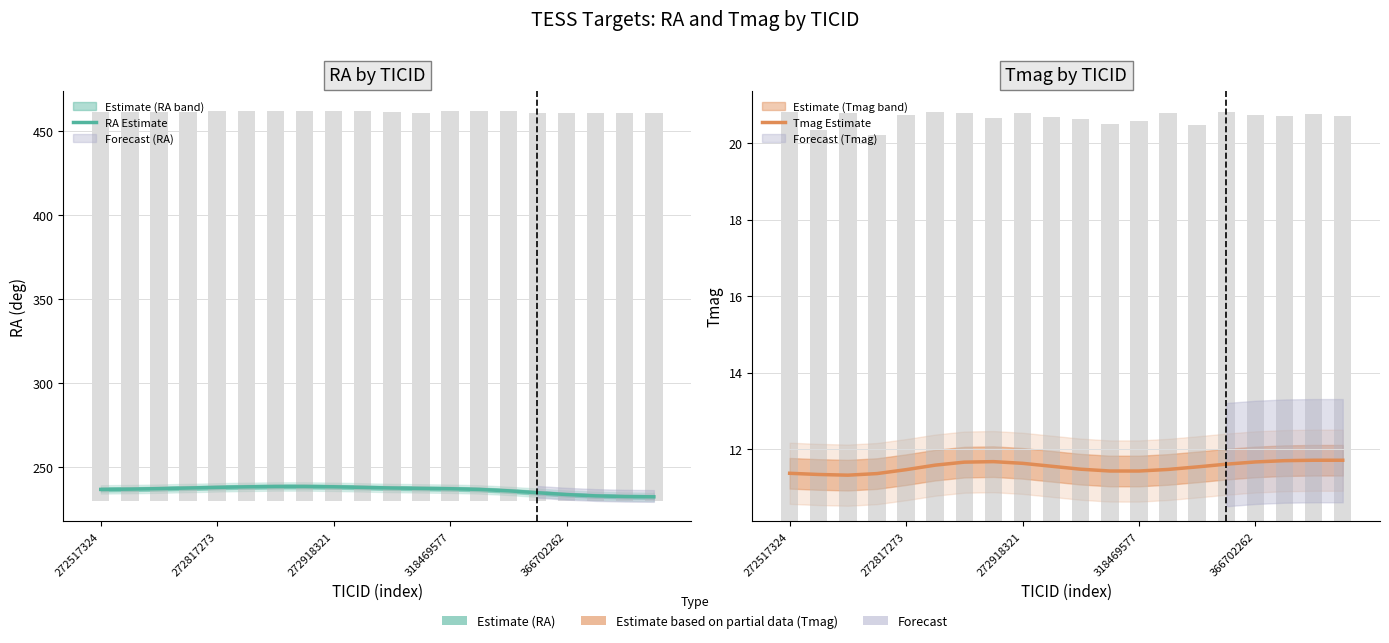

At 7, list the series in order from largest to smallest.

RA Estimate, Tmag Estimate